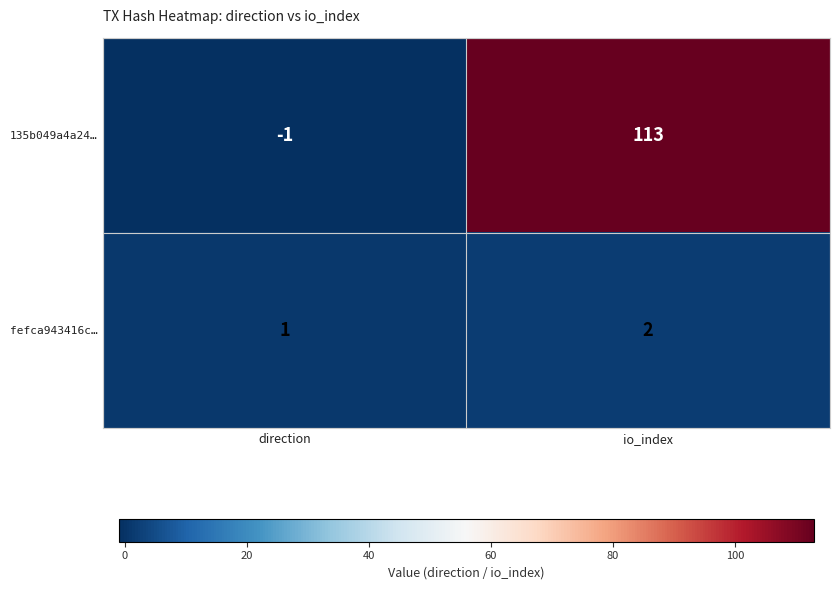

What is the total value across all series at io_index?

115